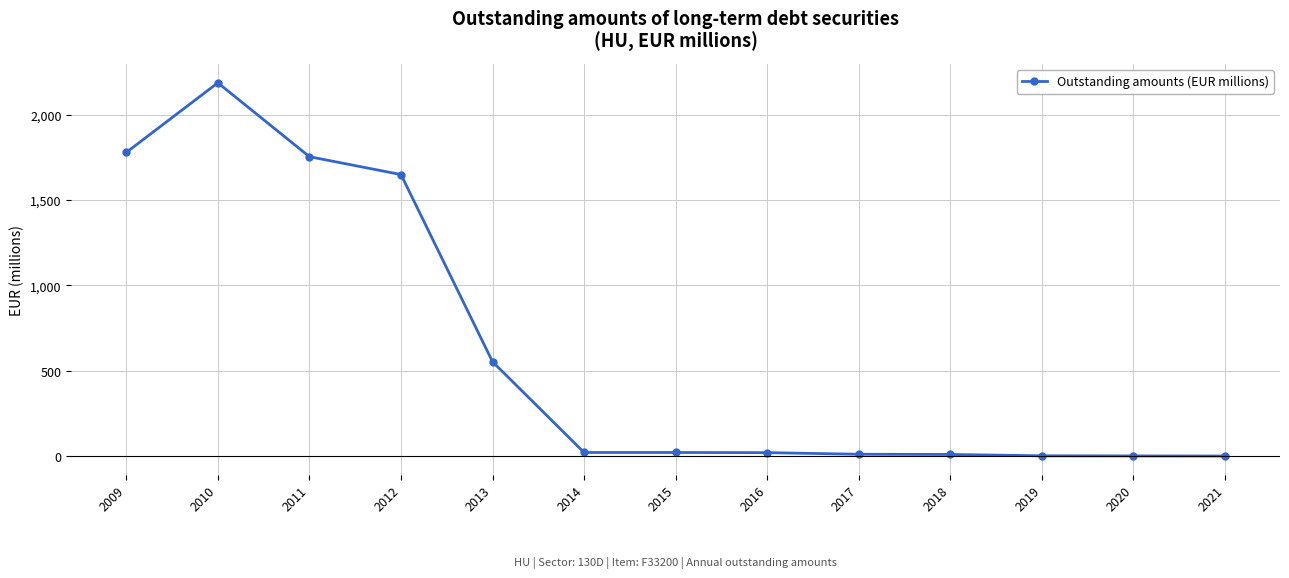

Between 2014 and 2010, which is larger?

2010